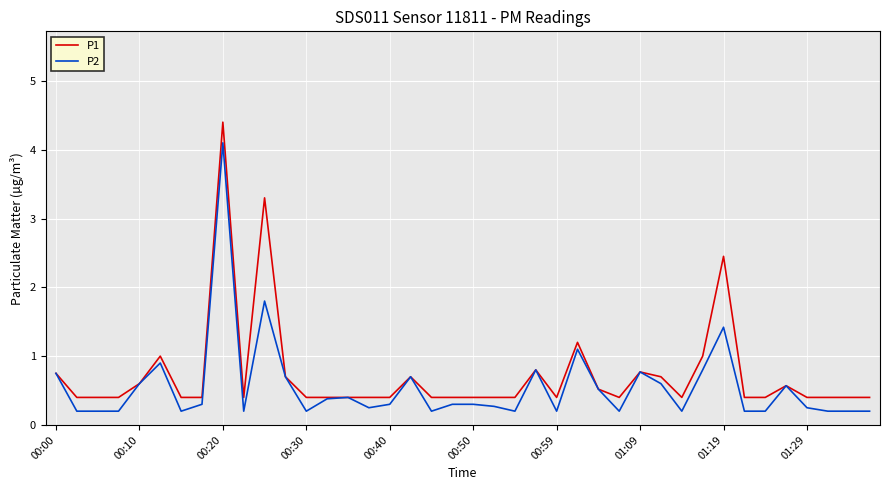

Which series has the widest spread of values?

P1